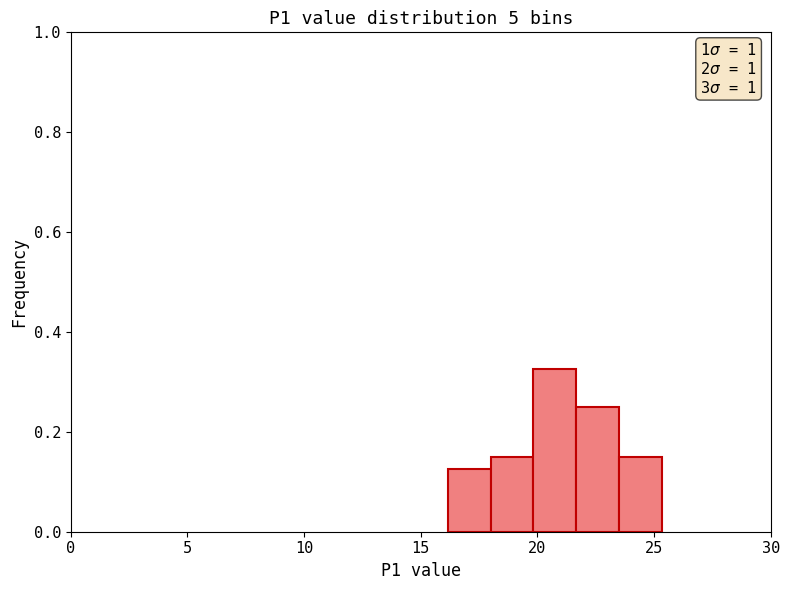

Around what value on the x-axis is the tallest bar? Give the approximate position of its centre, as read against the axis.

21.0